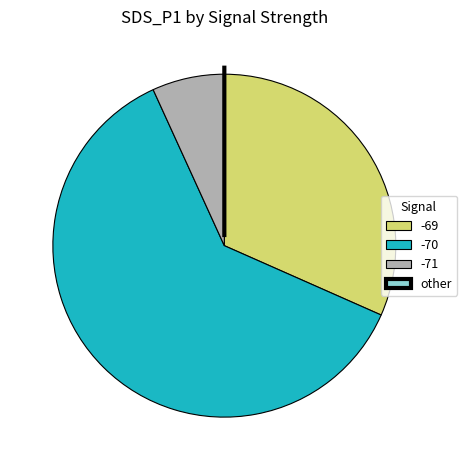

The -69 slice represents 32% of the pie. True or false?

True